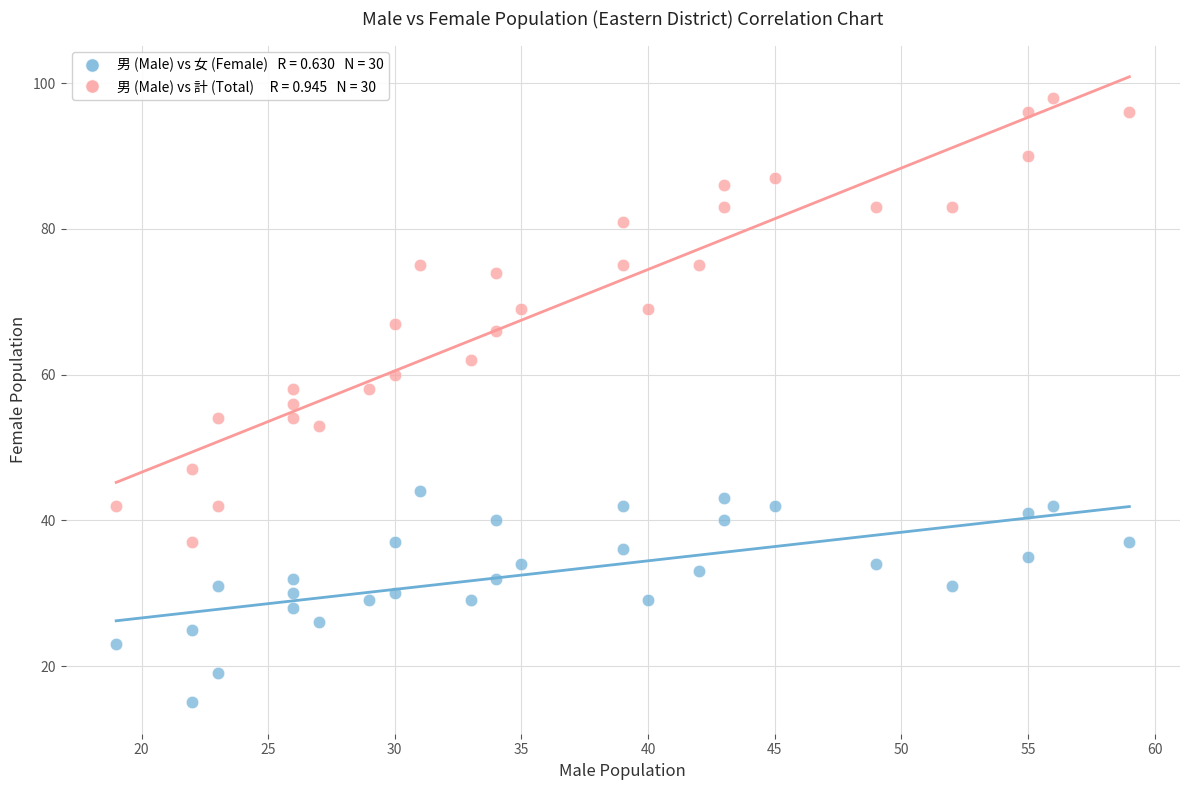

Across all data points, what is the range of X values (max minus min)?

40